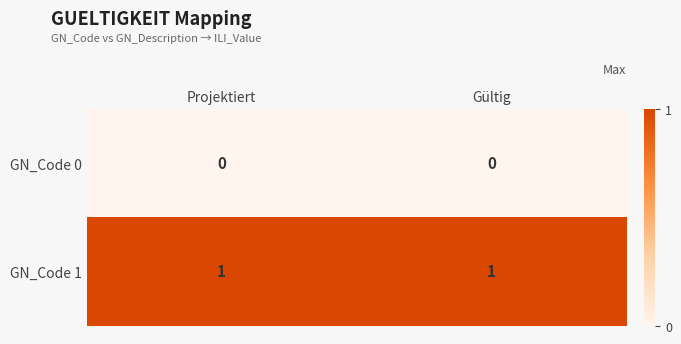

Is the value of GN_Code 0 at Gültig greater than the value of GN_Code 1 at Gültig?

No